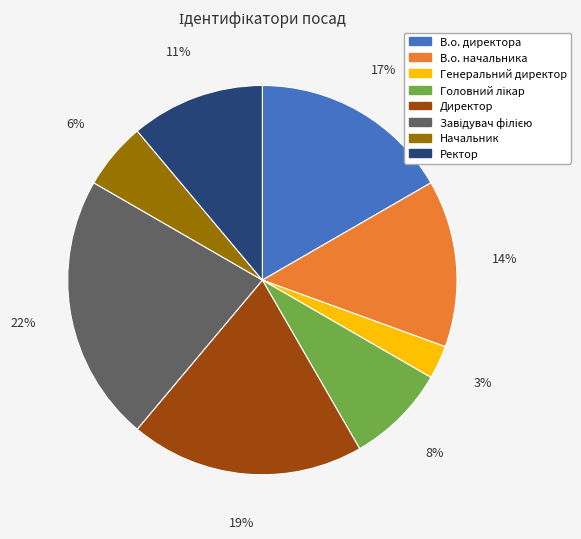

Is it true that Директор is 13% of the pie?

False